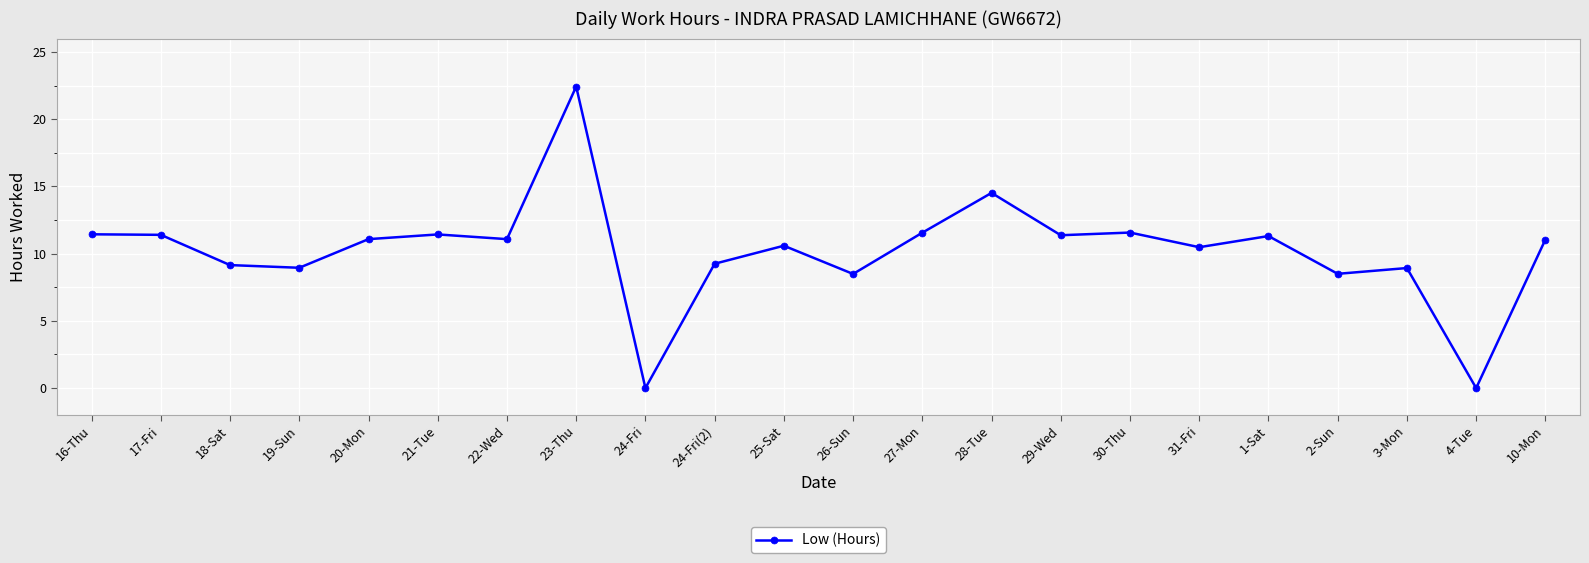

True or false: the data has more than 1 interior local peaks.

True